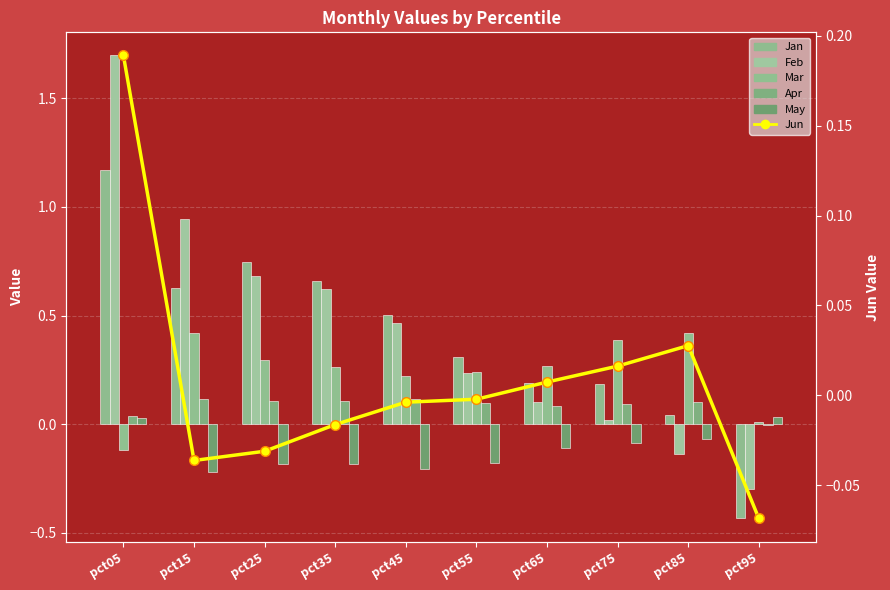

True or false: Apr has a value of 0.0 at pct05.

True